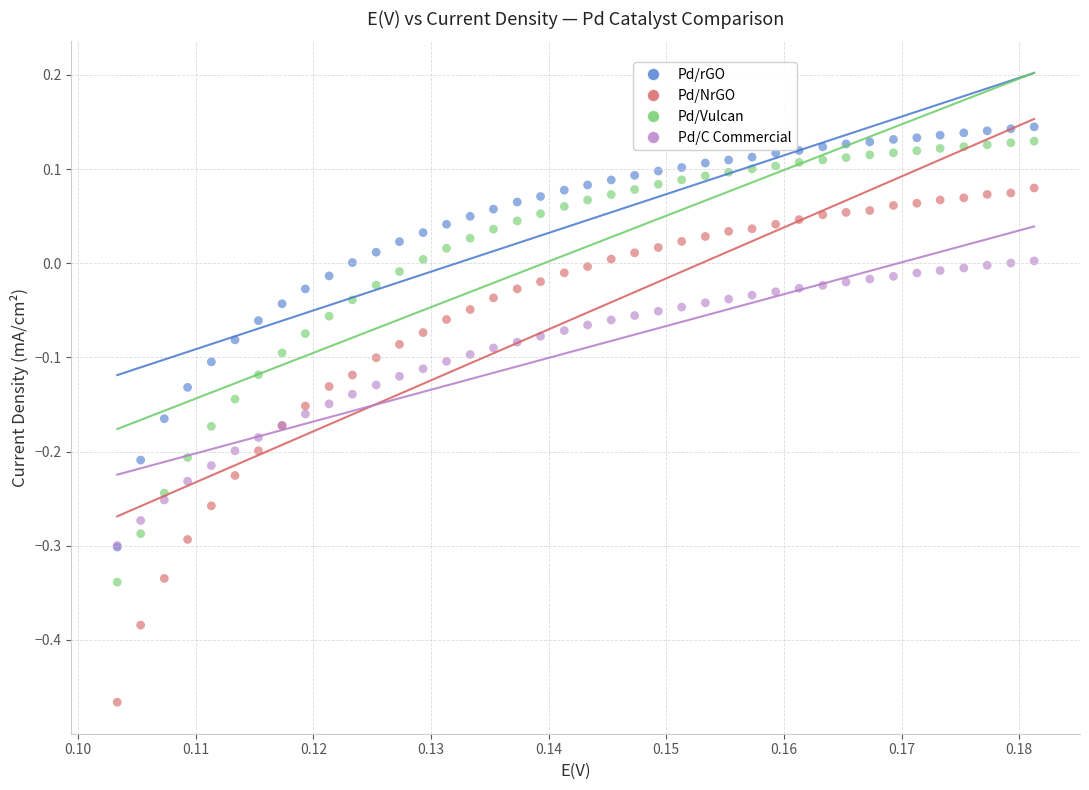

What are all the series names shown in the legend?

Pd/rGO, Pd/NrGO, Pd/Vulcan, Pd/C Commercial